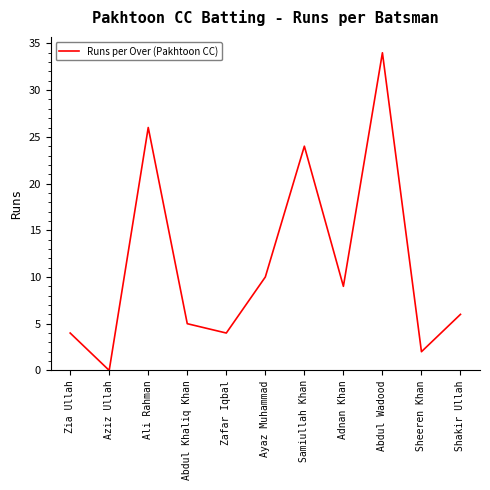

What is the difference between the second highest and second lowest values?

24